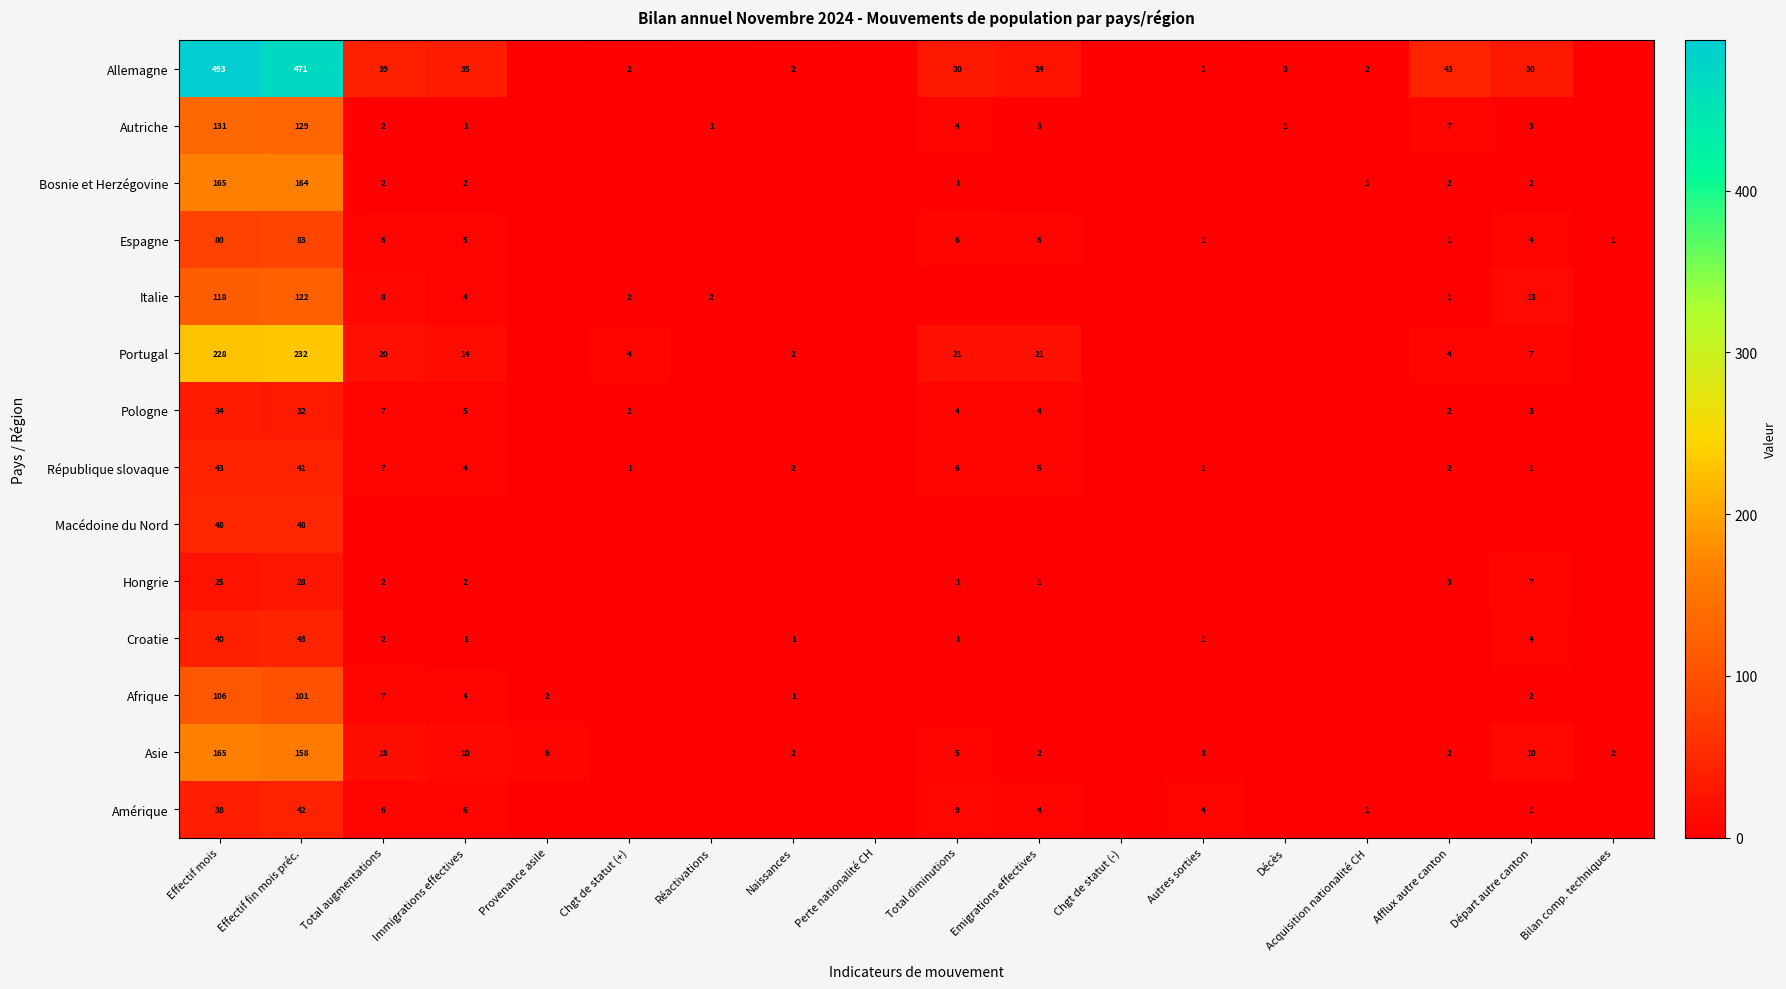

What is the total value across all series at Effectif mois?

1714